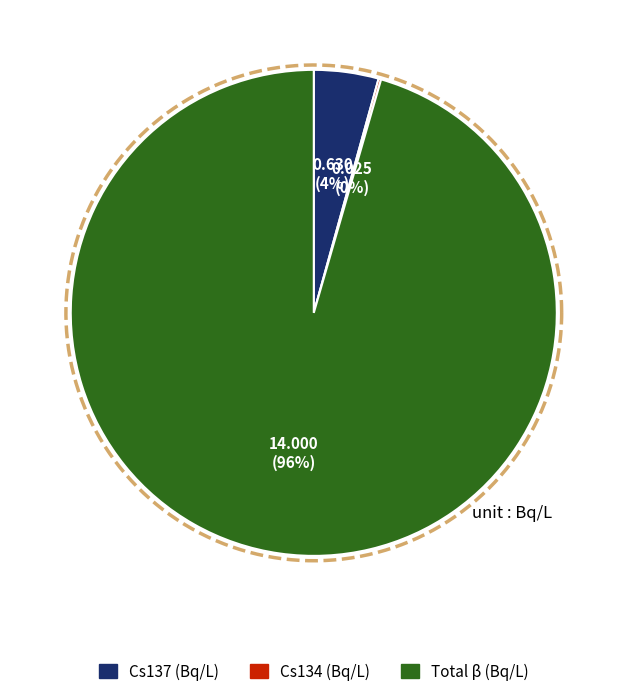

Which category accounts for the majority?

Total β (Bq/L)